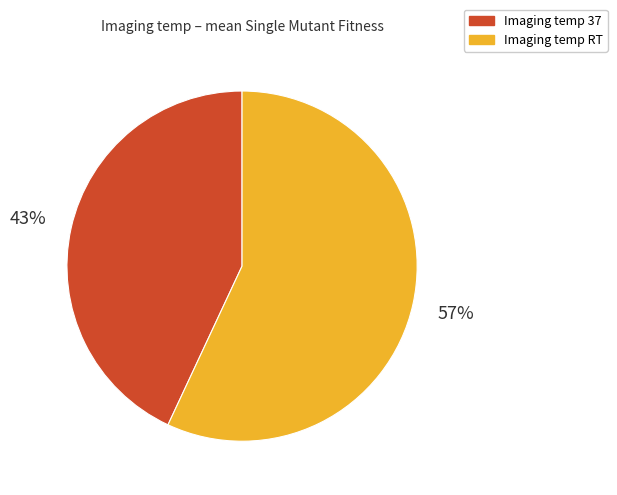

To the nearest percent, what is the difference between the largest and smallest slice percentages?

14%